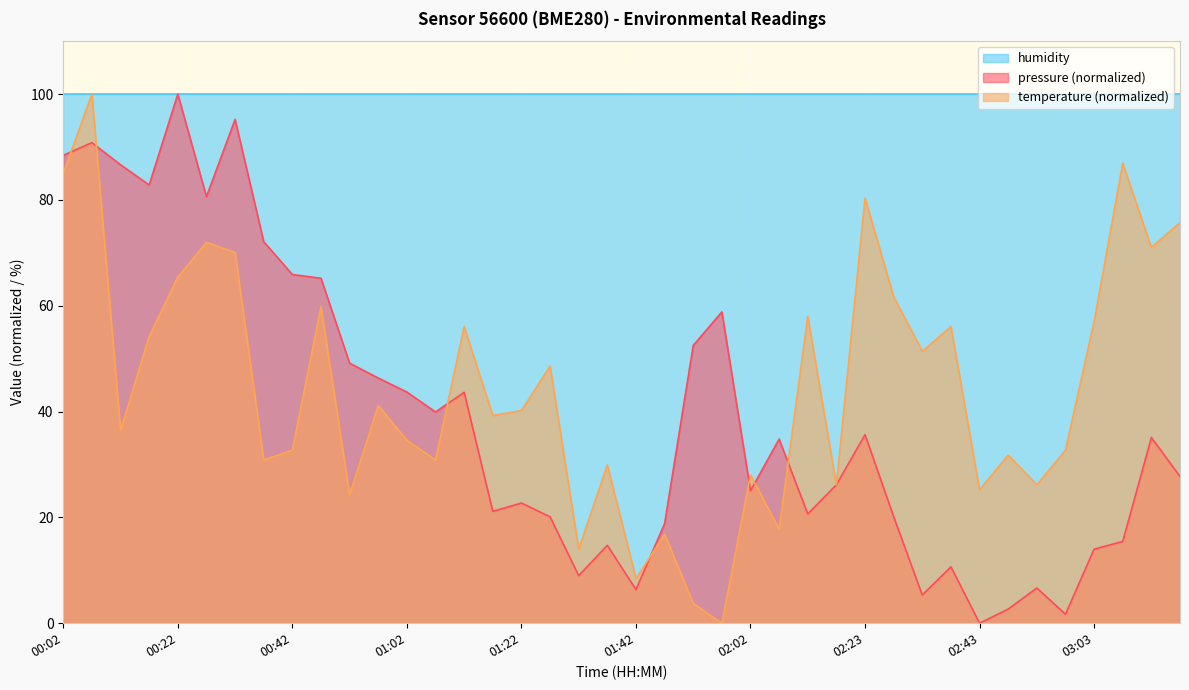

At which label does temperature first exceed 40?

00:02